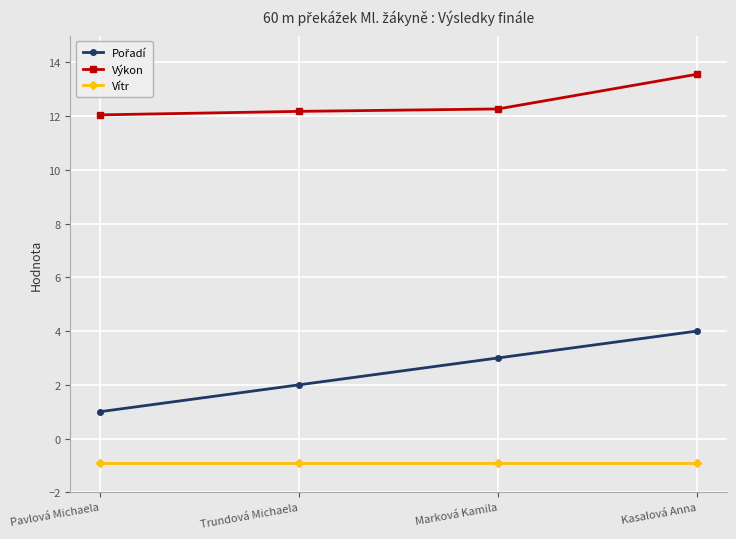

What is the difference between the Výkon values at Pavlová Michaela and Kasalová Anna?

1.5